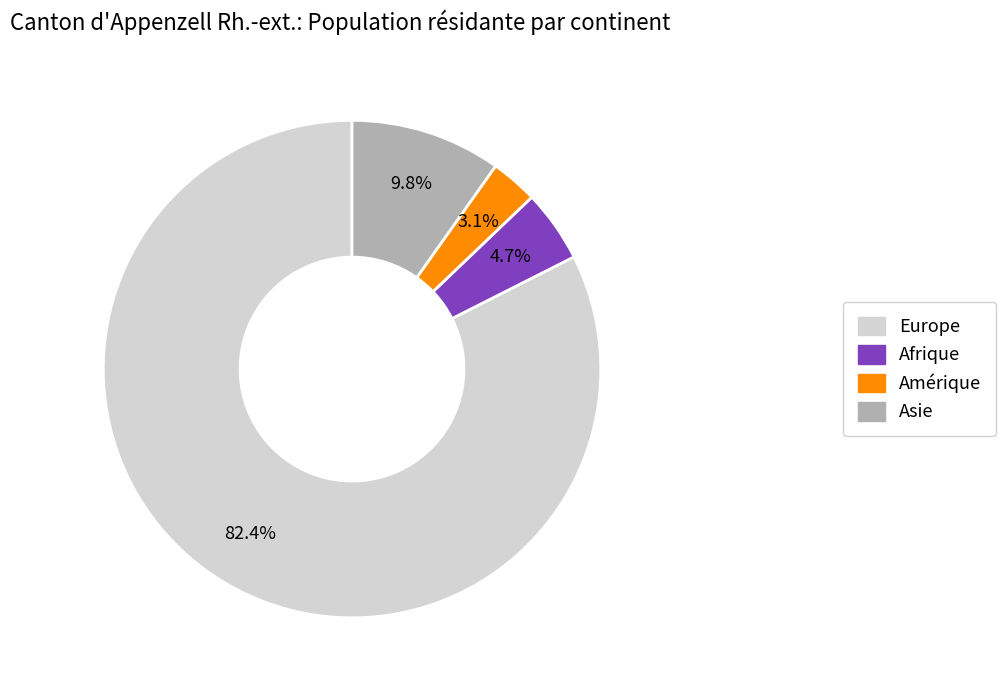

How many slices are in this pie chart?

4